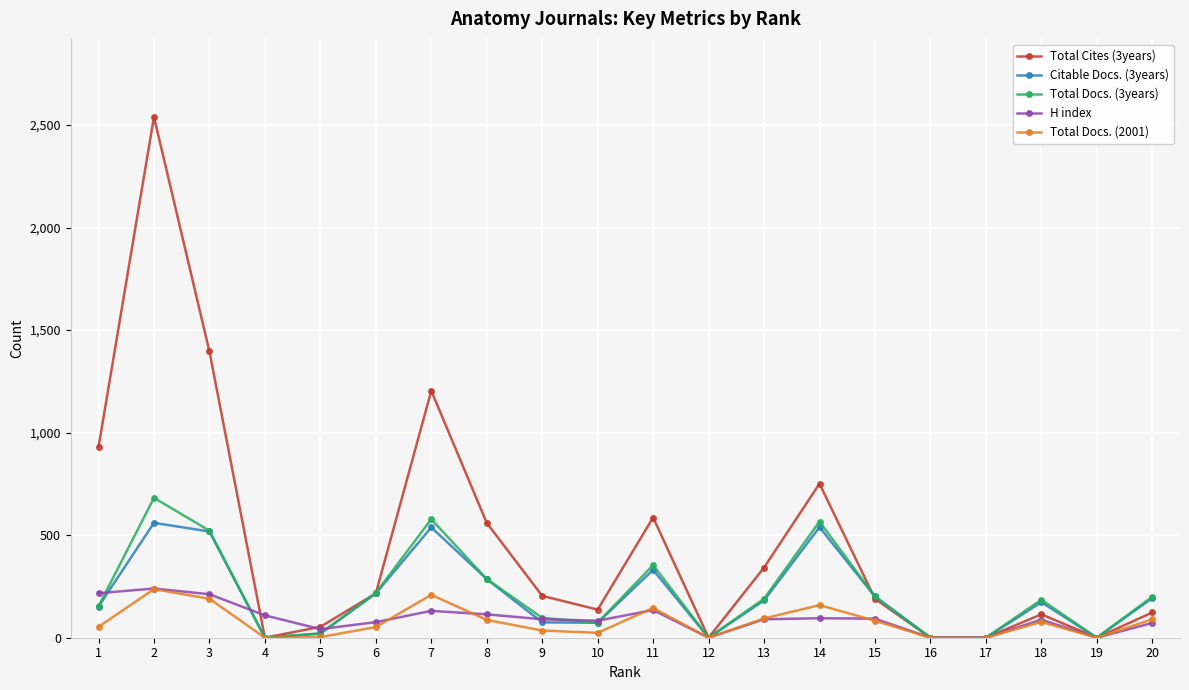

Which series has the widest spread of values?

Total Cites (3years)